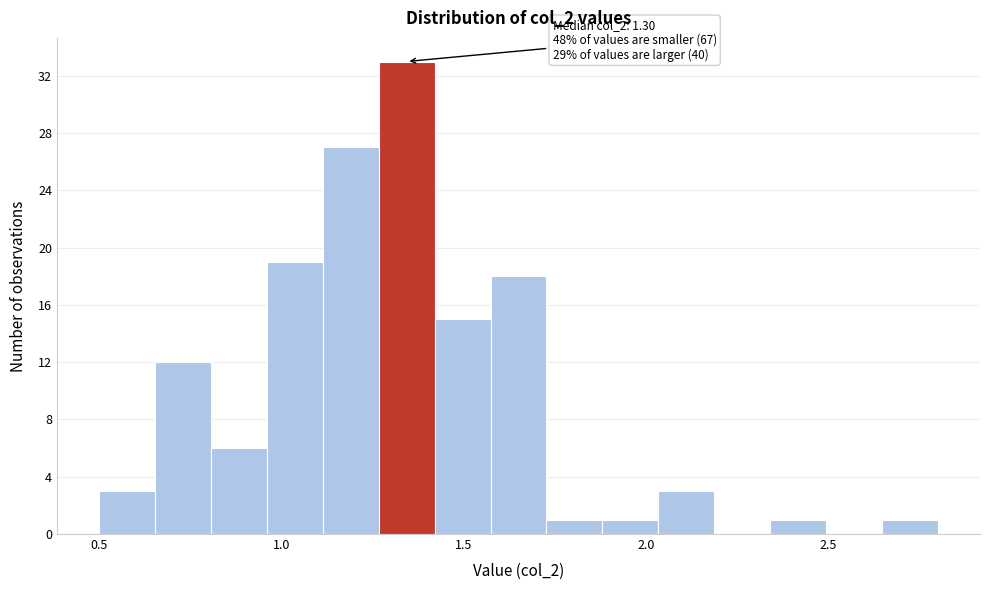

Around what value on the x-axis is the tallest bar? Give the approximate position of its centre, as read against the axis.

1.35